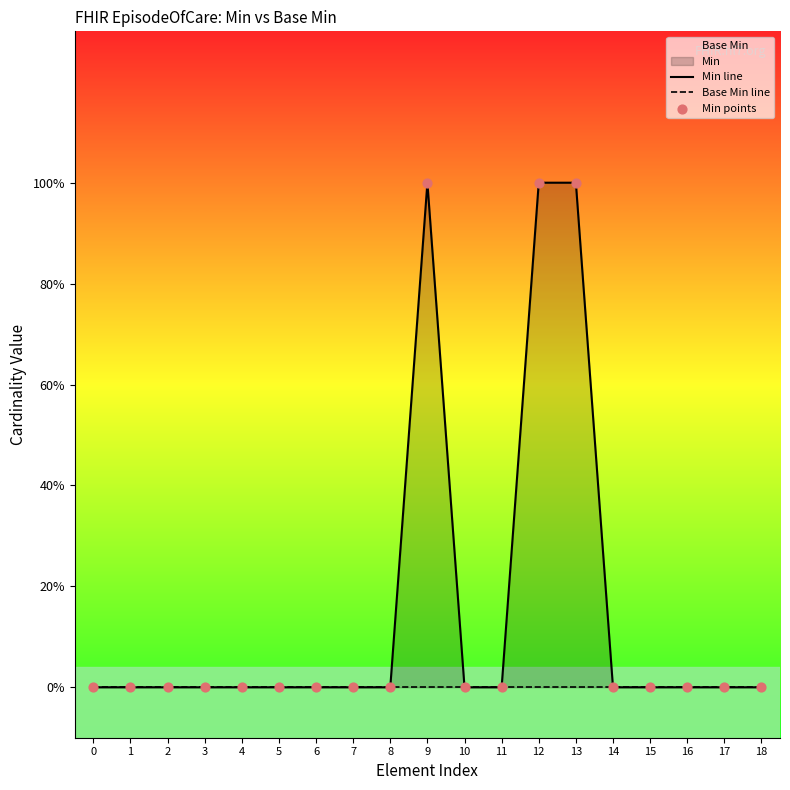

Which series has the largest total across all categories?

Min line